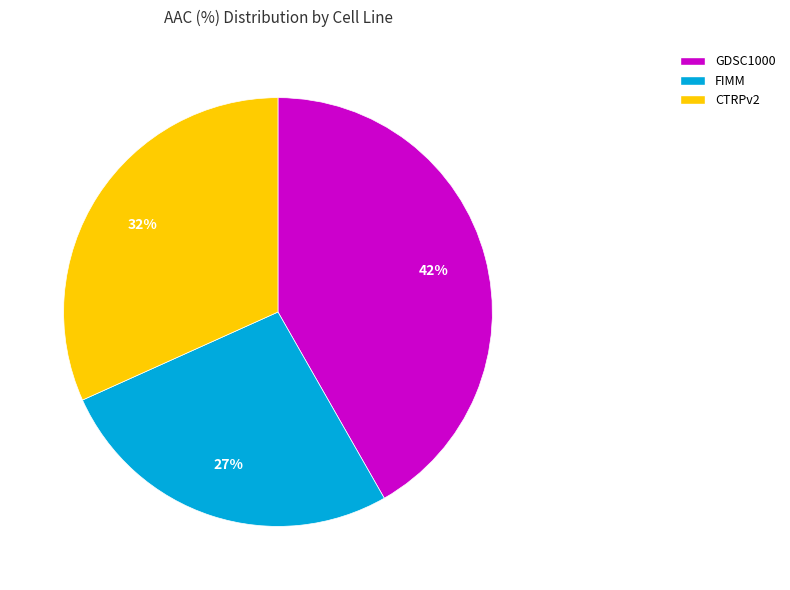

What is the smallest slice in the pie chart?

FIMM